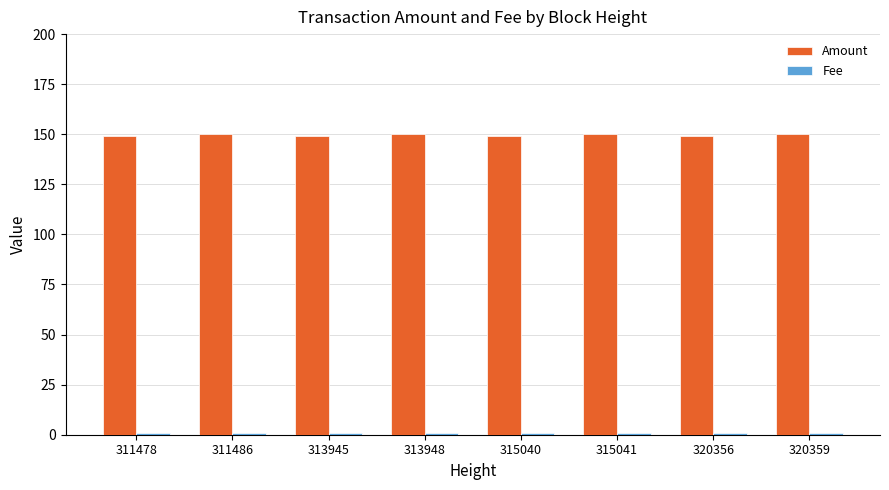

How many bars are there in total?

16